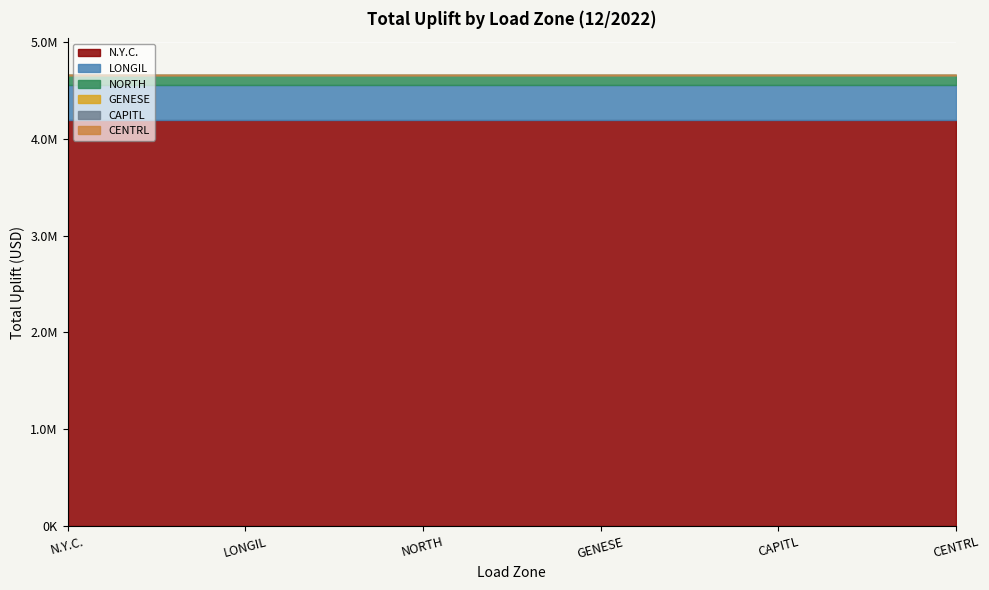

What is the smallest value displayed?

119.4